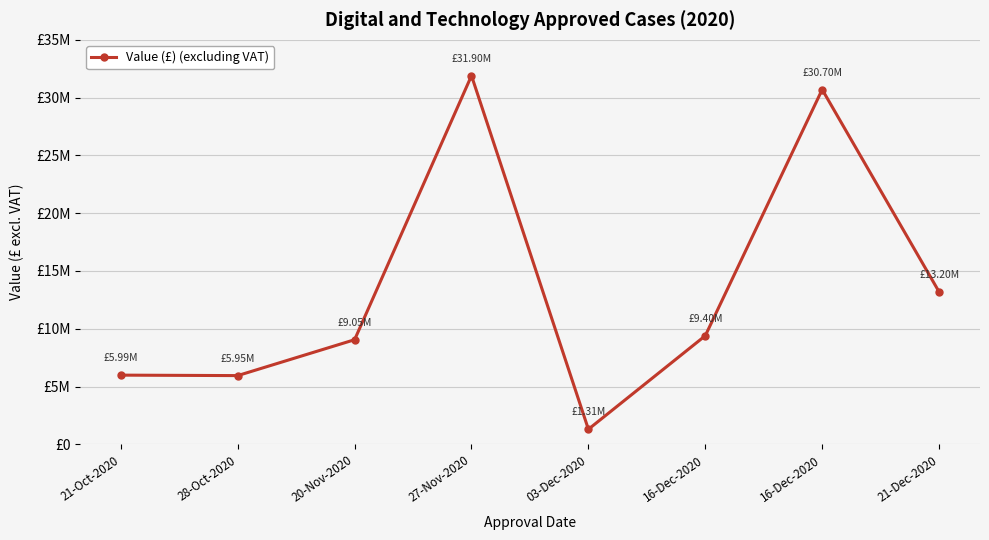

What is the difference between the second highest and second lowest values?

24750000